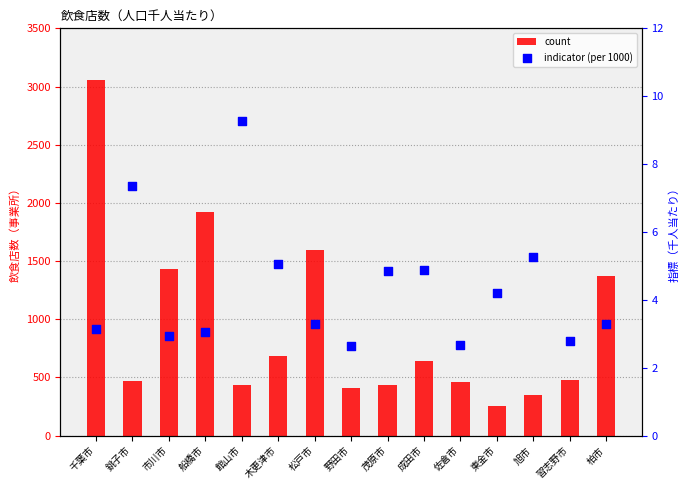

What is the total value across all series at 館山市?

445.3